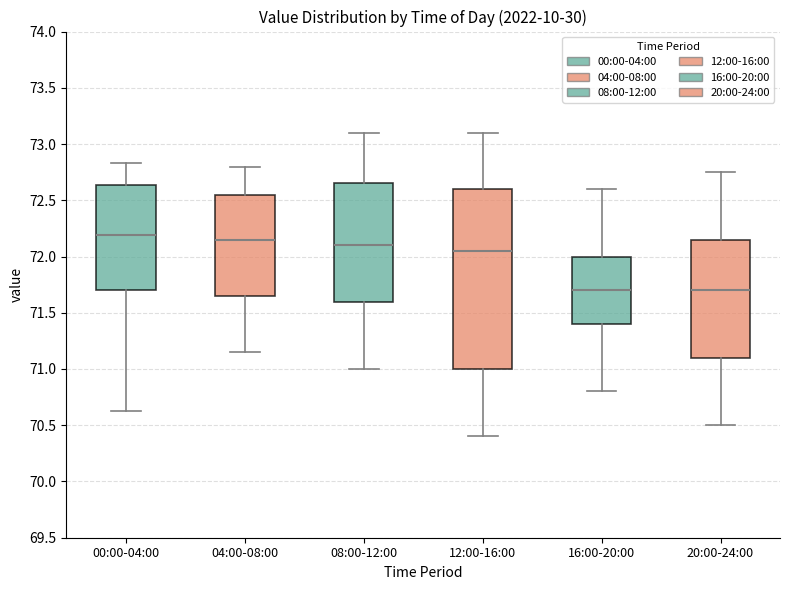

Where is the upper edge of the box for 08:00-12:00 on the y-axis? The values are not printed on the chart, so give them approximately, as read against the axis.

72.65